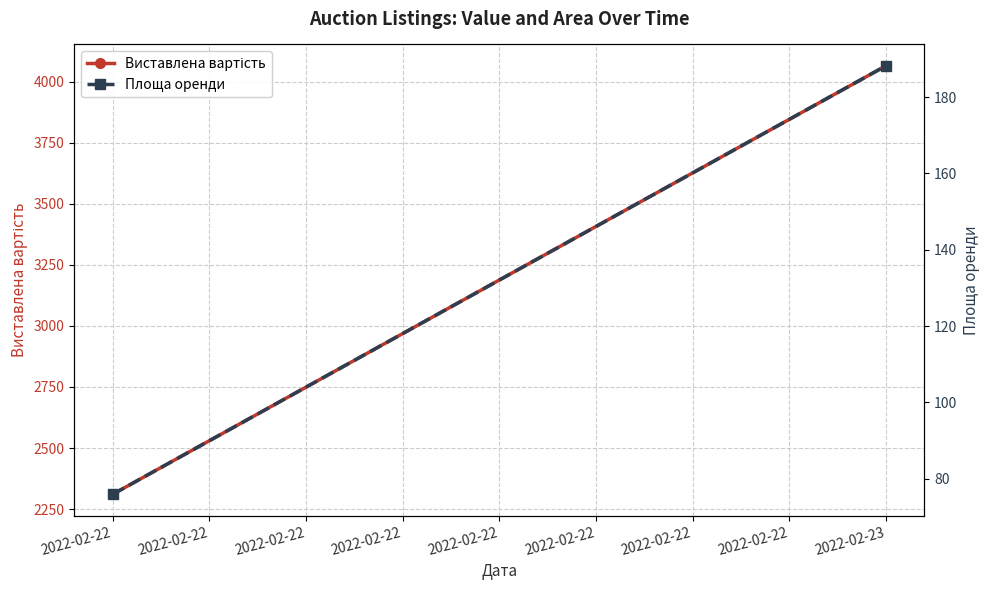

Reading right to left, list all the values displayed in this chart.

Виставлена вартість: 4064.0	2310.6
Площа оренди: 188.2	76.0